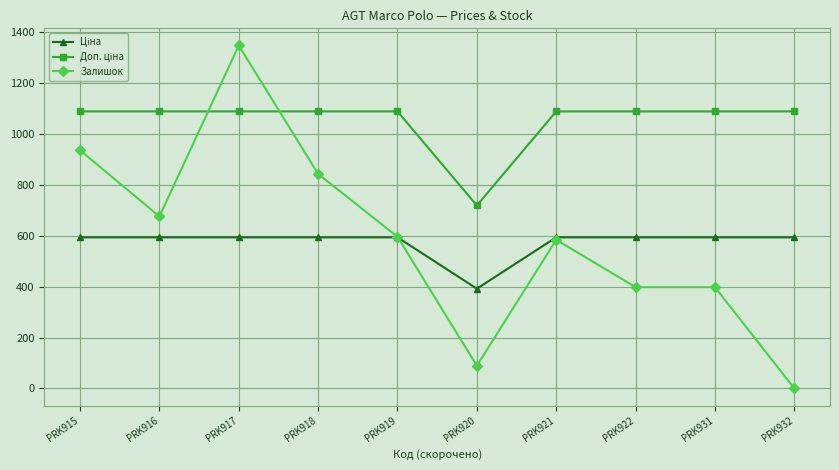

Count the number of data series in this chart.

3